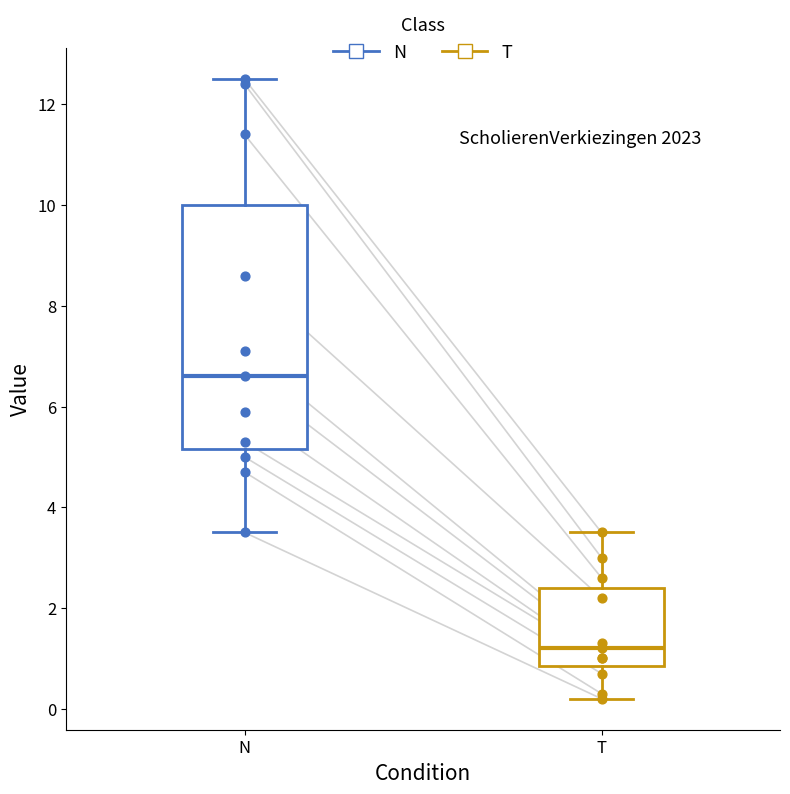

Comparing the boxes themselves (not the whiskers), which one is the tallest?

N